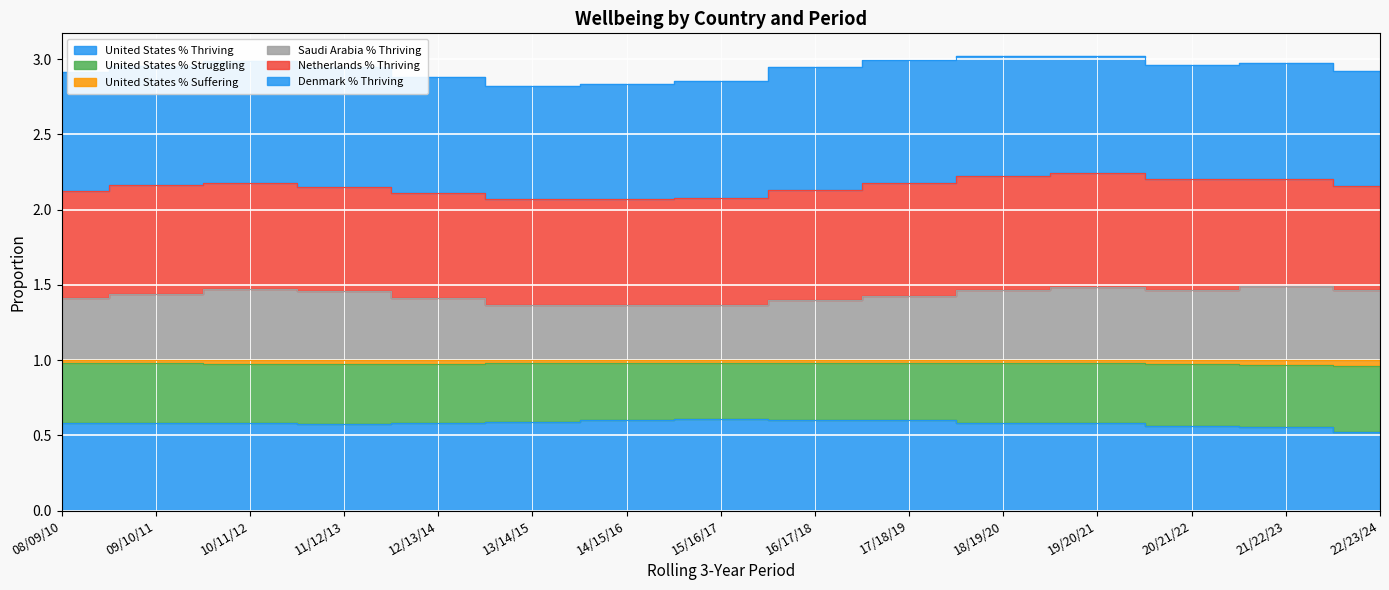

Read the United States % Thriving value at 13/14/15.

0.6